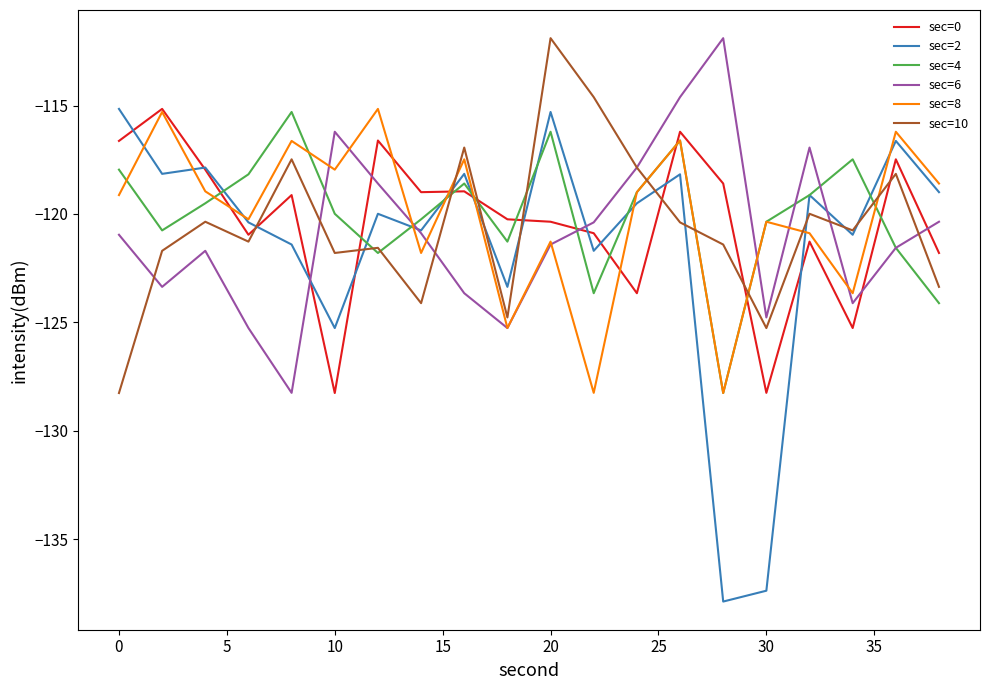

What is the difference between the maximum and minimum values in the sec=0 series?

13.1